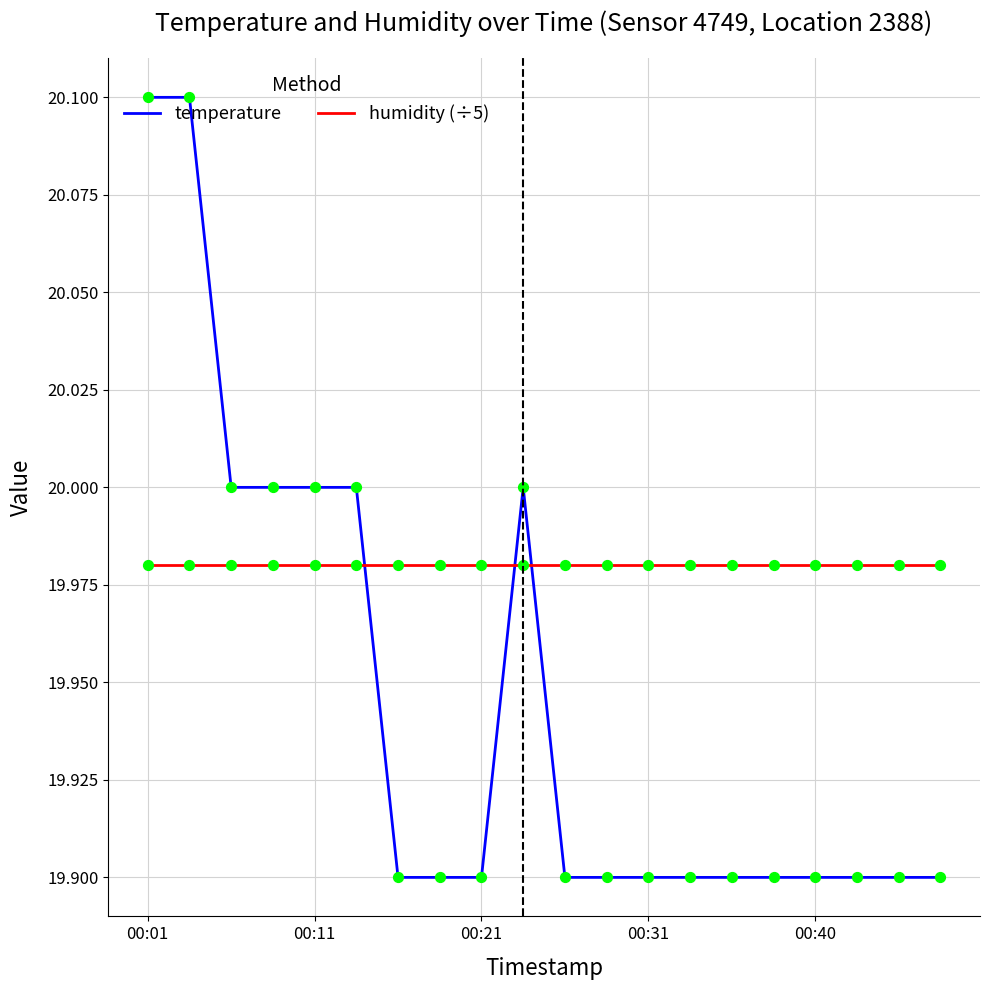

Which series has the largest total across all categories?

humidity (÷5)